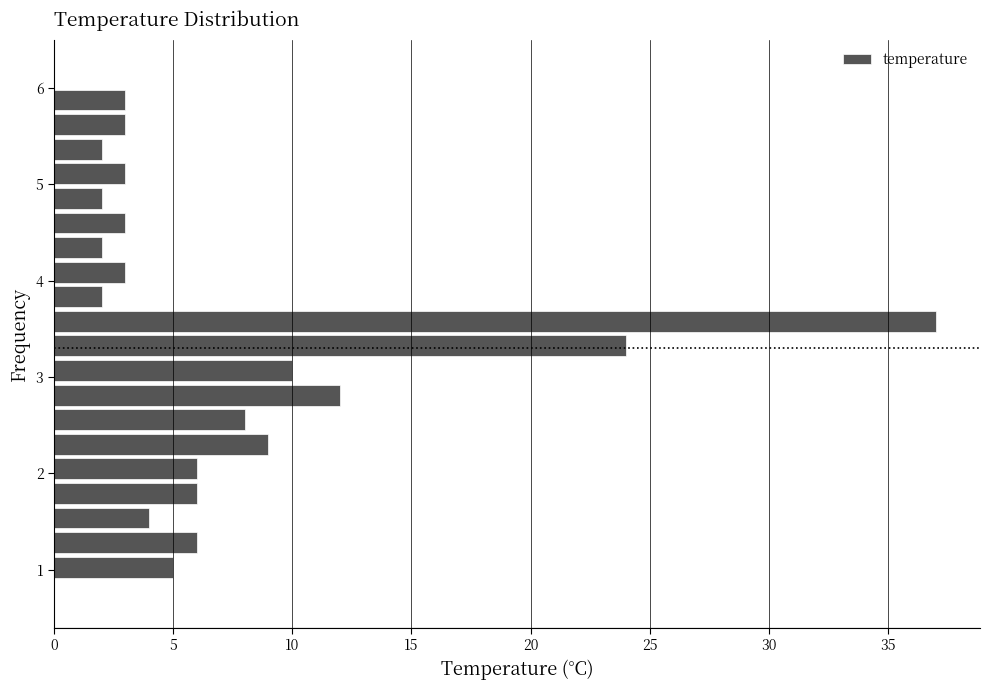

Around what value on the y-axis is the longest bar? Give the approximate position of its centre, as read against the axis.

3.6